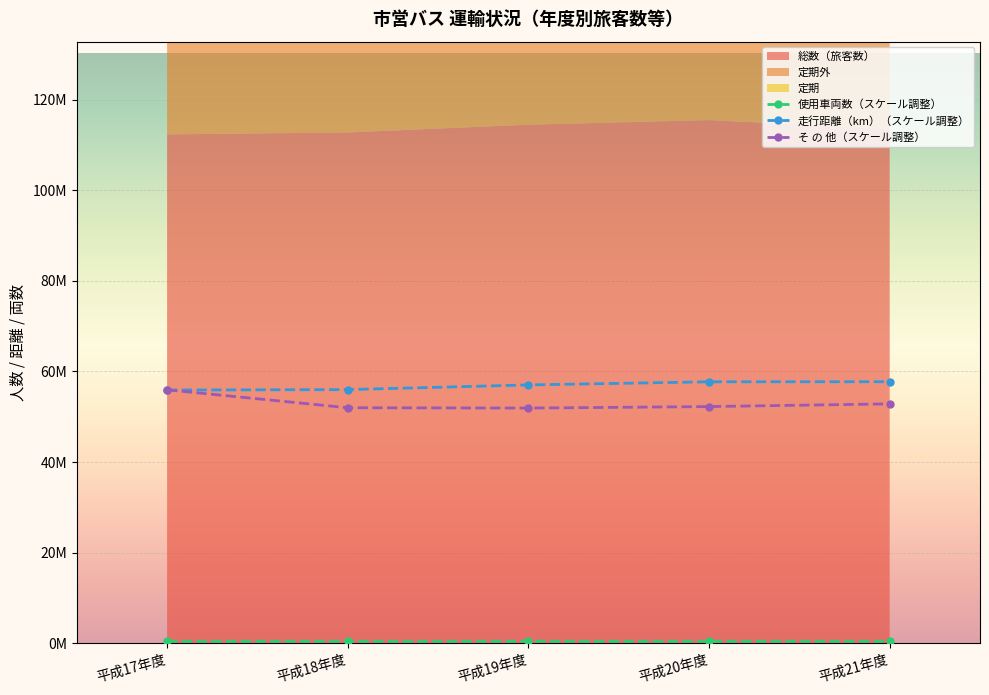

True or false: 定期 and 走行距離（km） cross at least once.

False